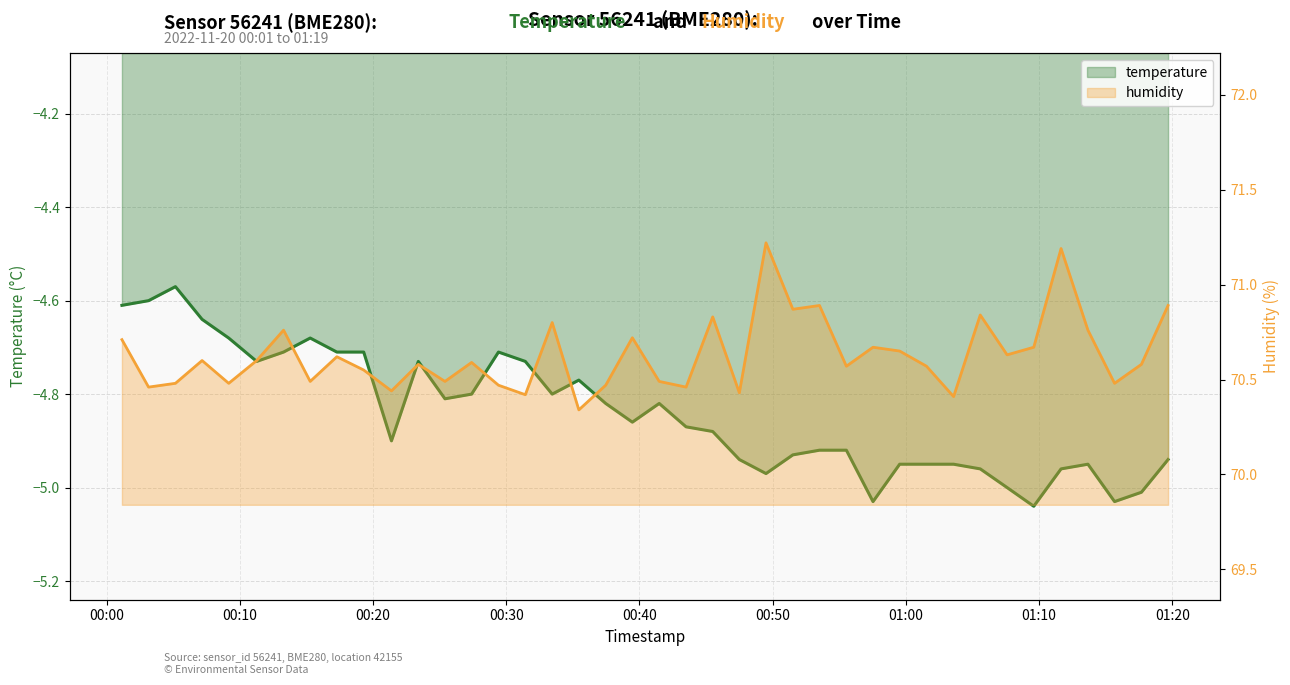

Rank the series by their average value, from lowest to highest.

temperature, humidity